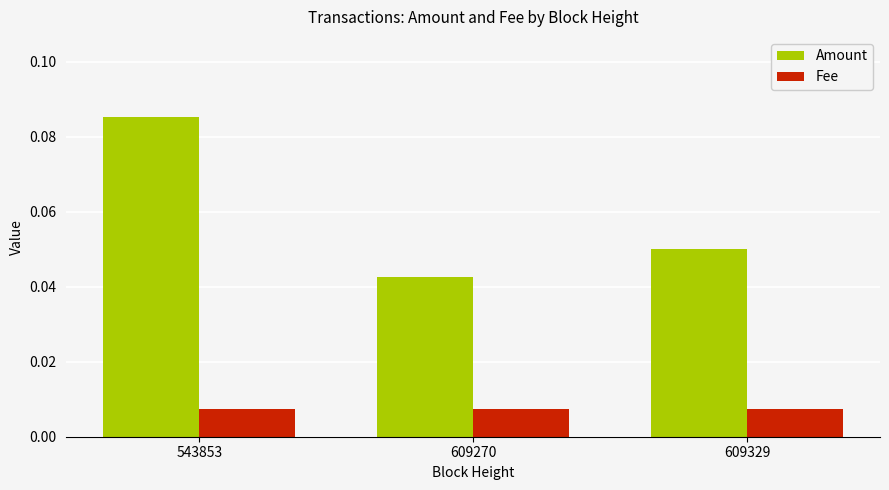

How many groups of bars are there?

3